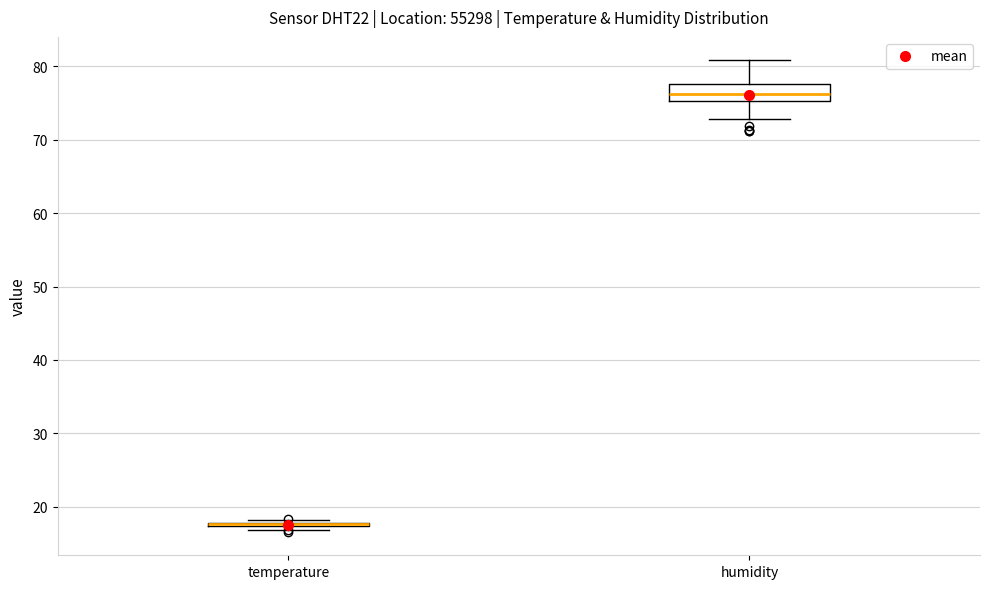

Reading left to right, transcribe this box plot: for each box, give where its median line is, the range the box spans, and where its two whiskers end, as read against the y-axis. The values are not printed on the chart, so give them approximately, as read against the axis.

temperature: box collapsed to a line at 18, whiskers 17 to 18
humidity: median 76, box 75 to 78, whiskers 73 to 81